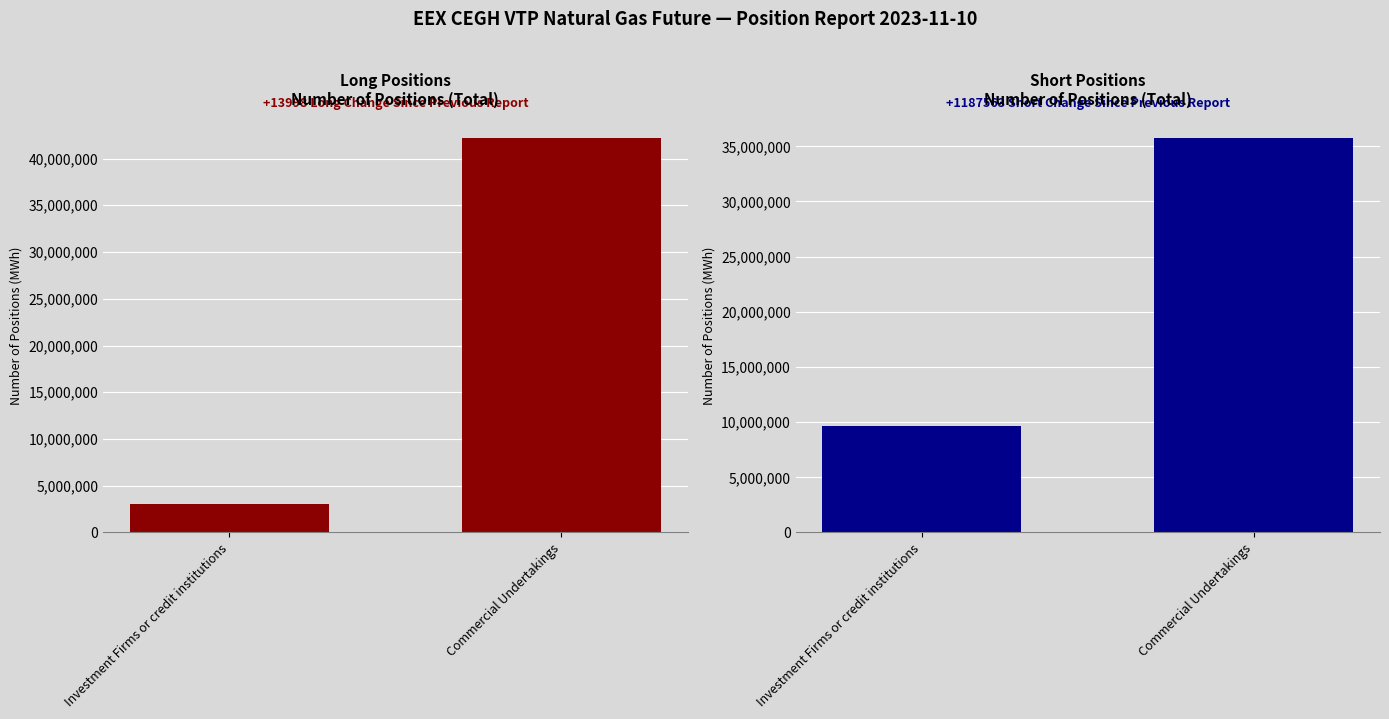

Rank the series by their average value, from lowest to highest.

Long, Short